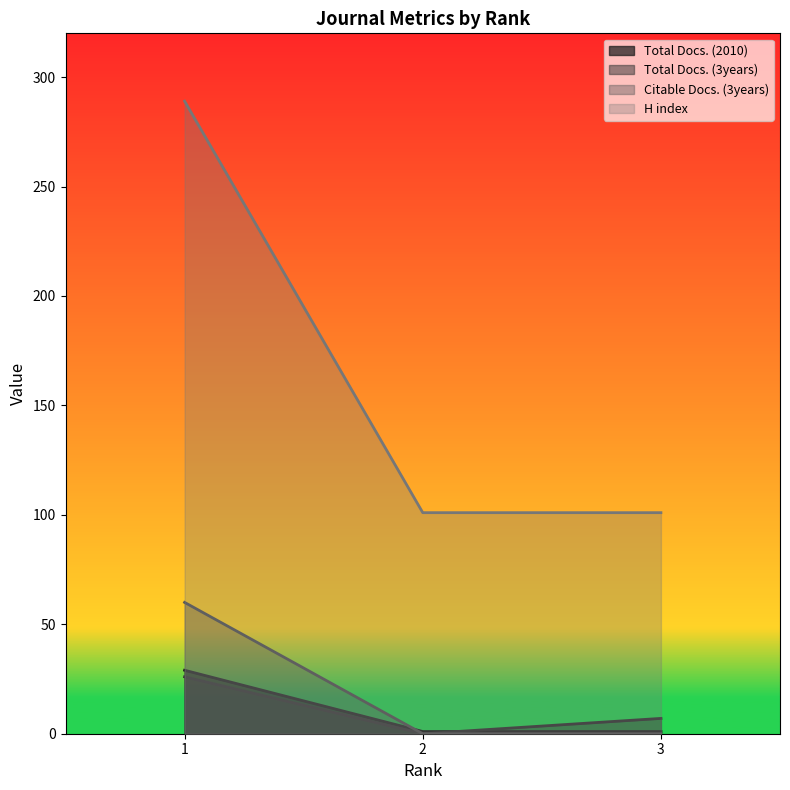

What value does the Citable Docs. (3years) series have at 1?

60